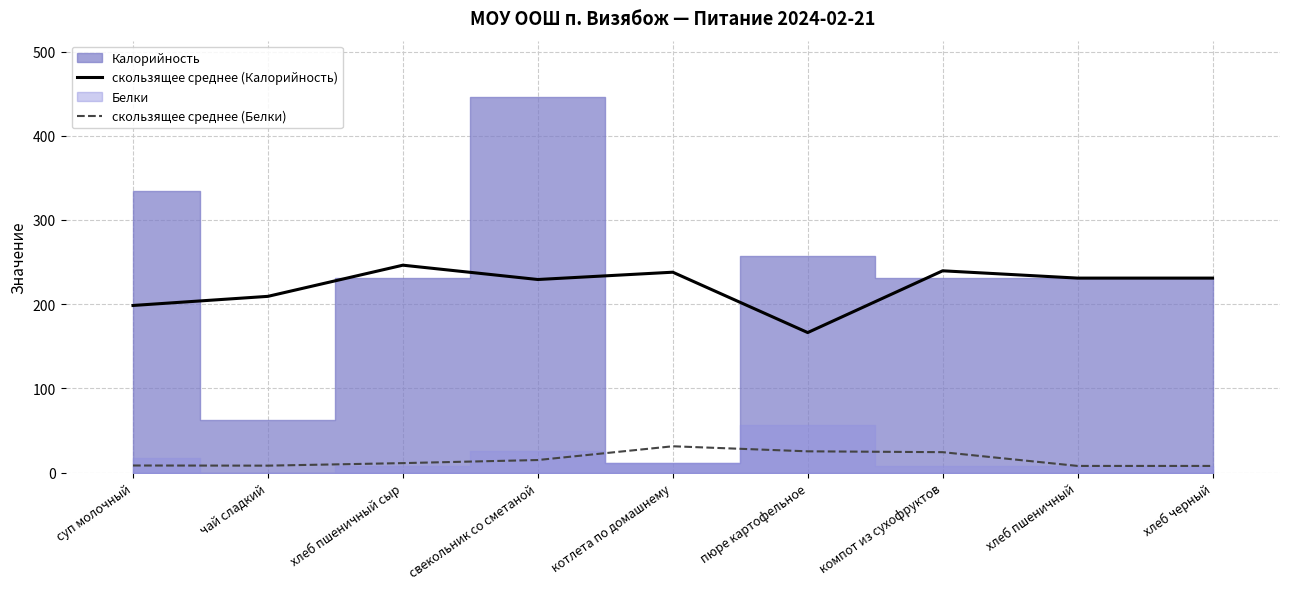

Is it true that скользящее среднее (Калорийность) equals 198.5 at суп молочный?

True